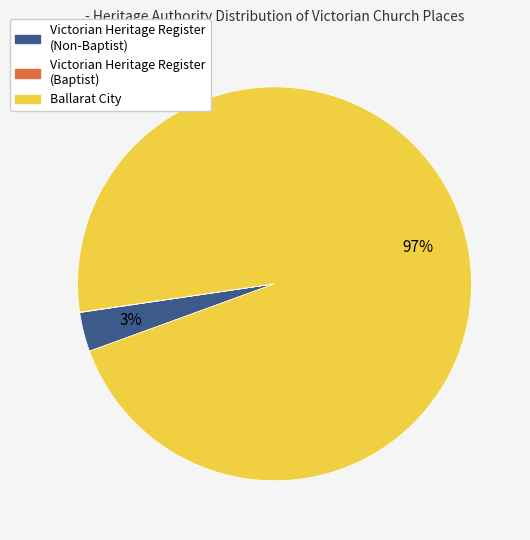

To the nearest percent, what is the difference between the largest and smallest slice percentages?

97%